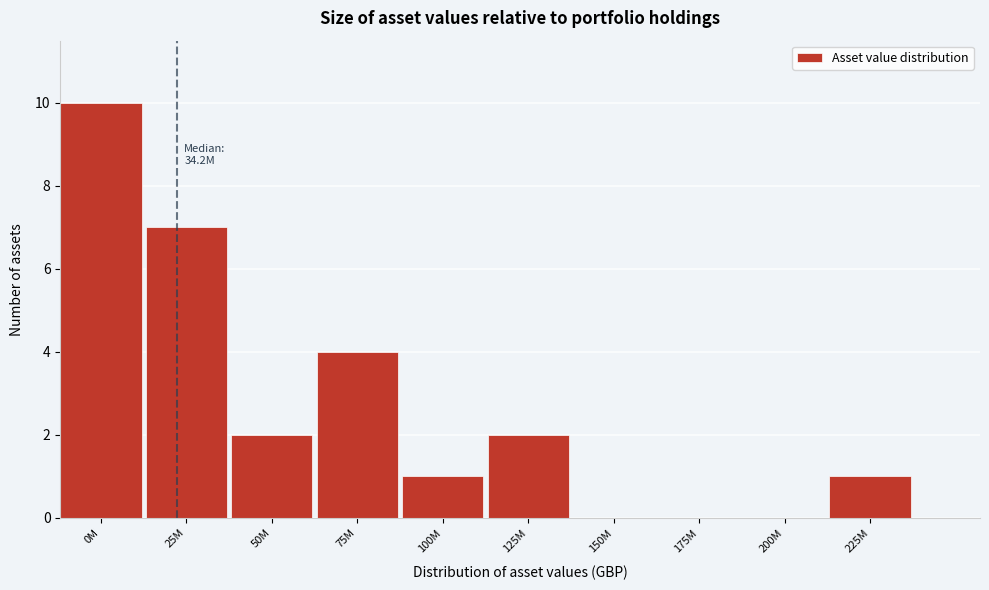

Reading left to right, transcribe all the data shown in this chart.

0M=10	25M=7	50M=2	75M=4	100M=1	125M=2	150M=0	175M=0	200M=0	225M=1